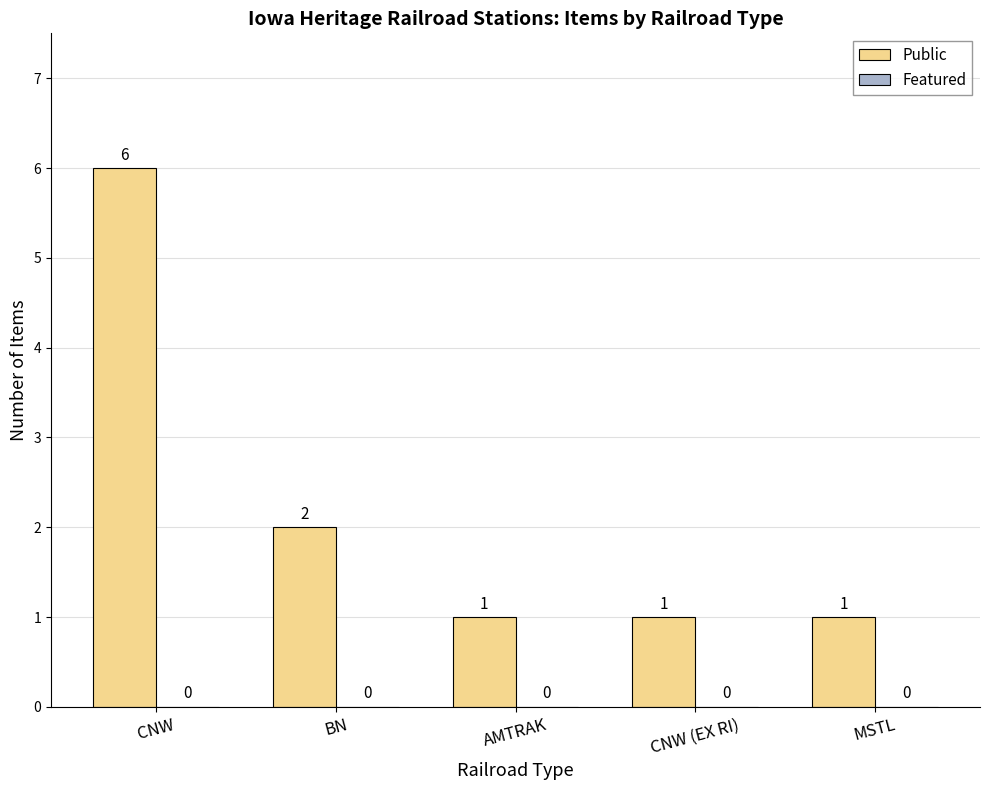

What is the sum of the values at AMTRAK and CNW?

7